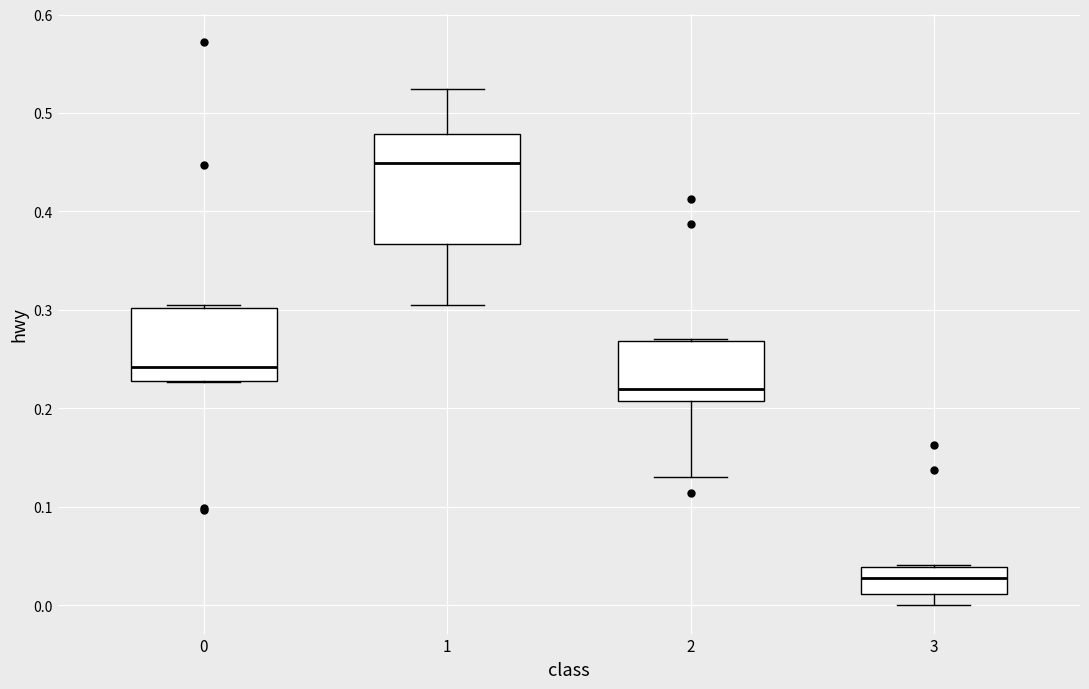

Reading left to right, read every box against the y-axis: the position of its median line, the range the box covers, and the ends of its whiskers. The values are not printed on the chart, so give them approximately, as read against the axis.

0: median 0.24, box 0.23 to 0.30, whiskers 0.23 to 0.30 (just above the box's upper edge)
1: median 0.45, box 0.37 to 0.48, whiskers 0.30 to 0.52
2: median 0.22, box 0.21 to 0.27, whiskers 0.13 to 0.27
3: median 0.03, box 0.01 to 0.04, whiskers 0.00 to 0.04